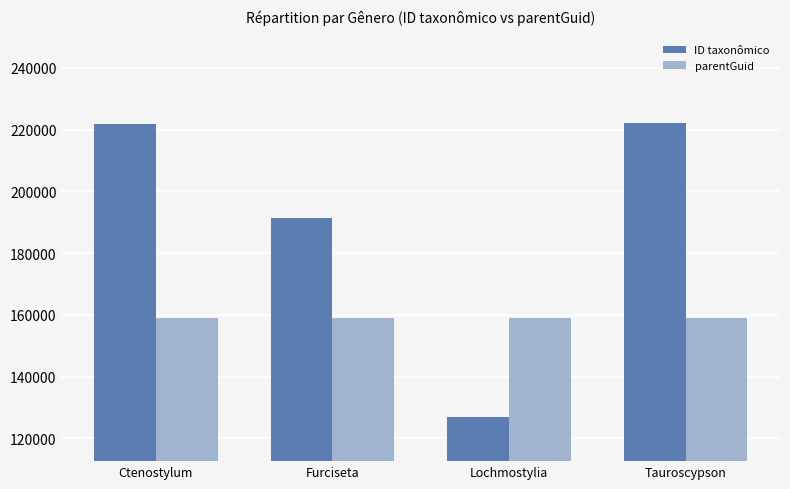

What is the maximum value for parentGuid?

159060